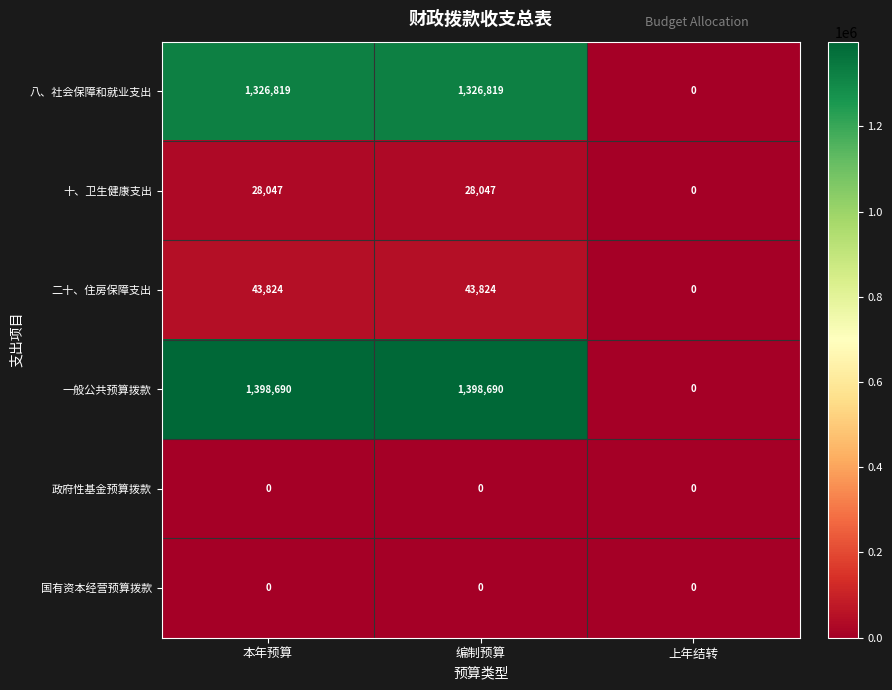

What is the spread (max minus min) of values at 编制预算?

1398690